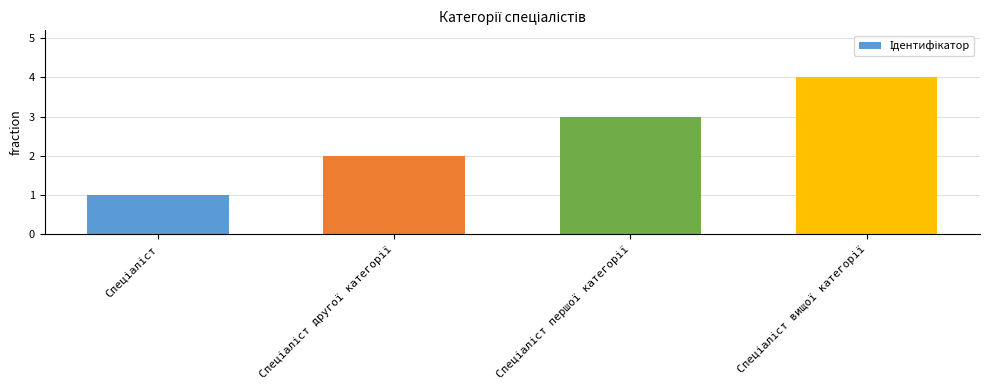

What is the maximum value shown in the chart?

4